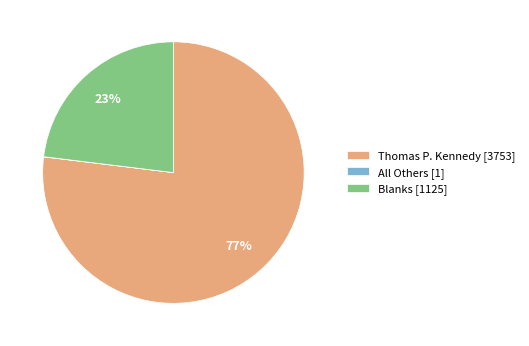

To the nearest percent, what portion does Thomas P. Kennedy represent?

77%